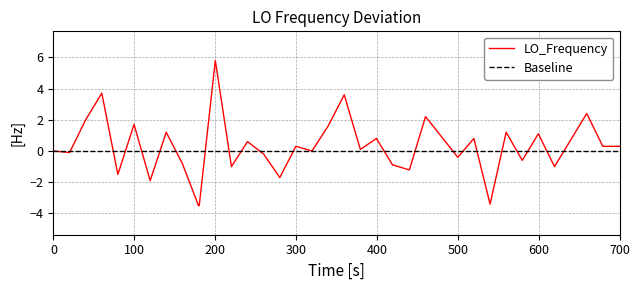

What is the highest value of the LO_Frequency series?

5.8